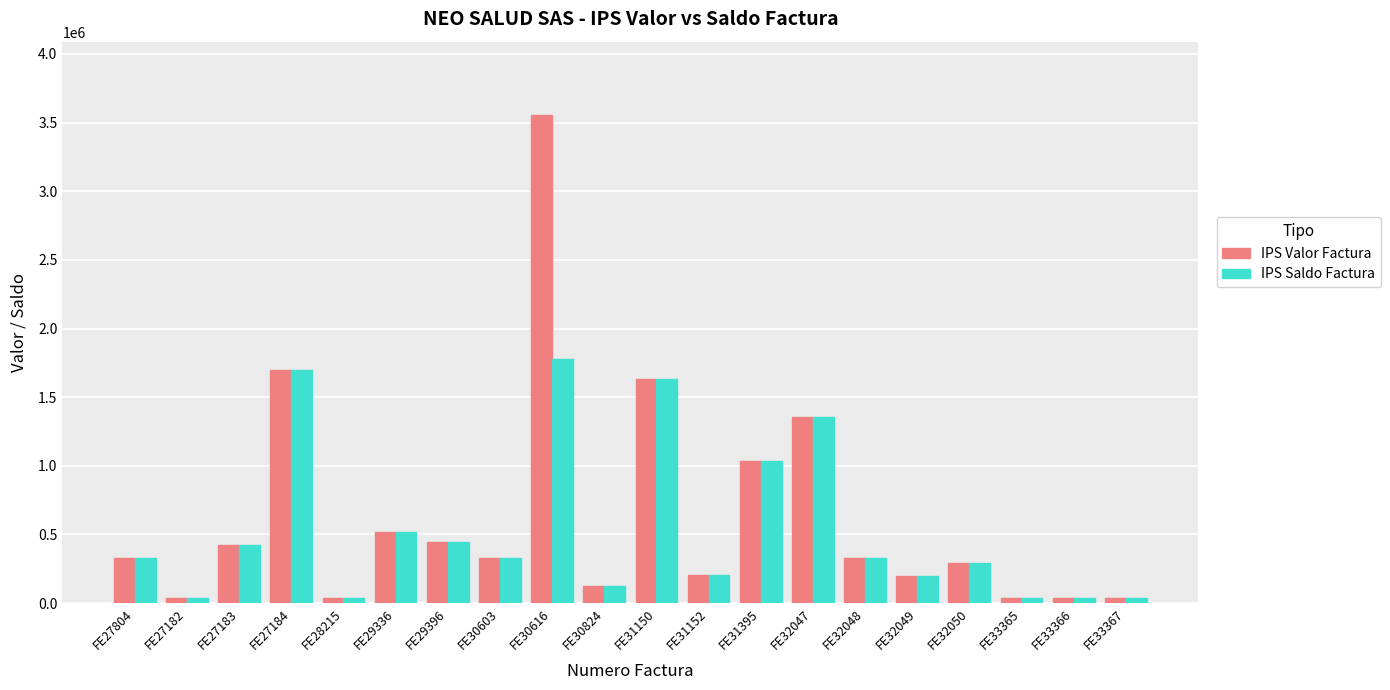

Which series has the largest total across all categories?

IPS Valor Factura